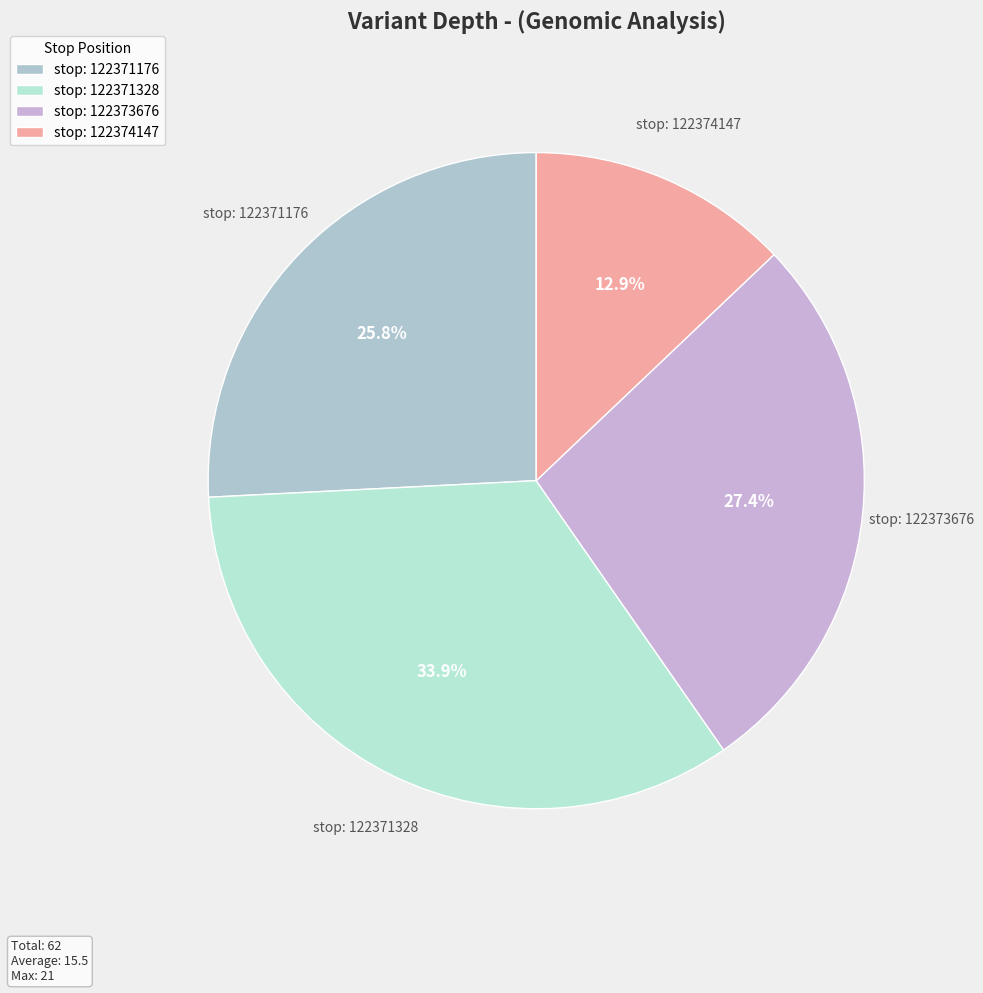

Is the sum of stop: 122371176 and stop: 122371328 greater than half?

Yes